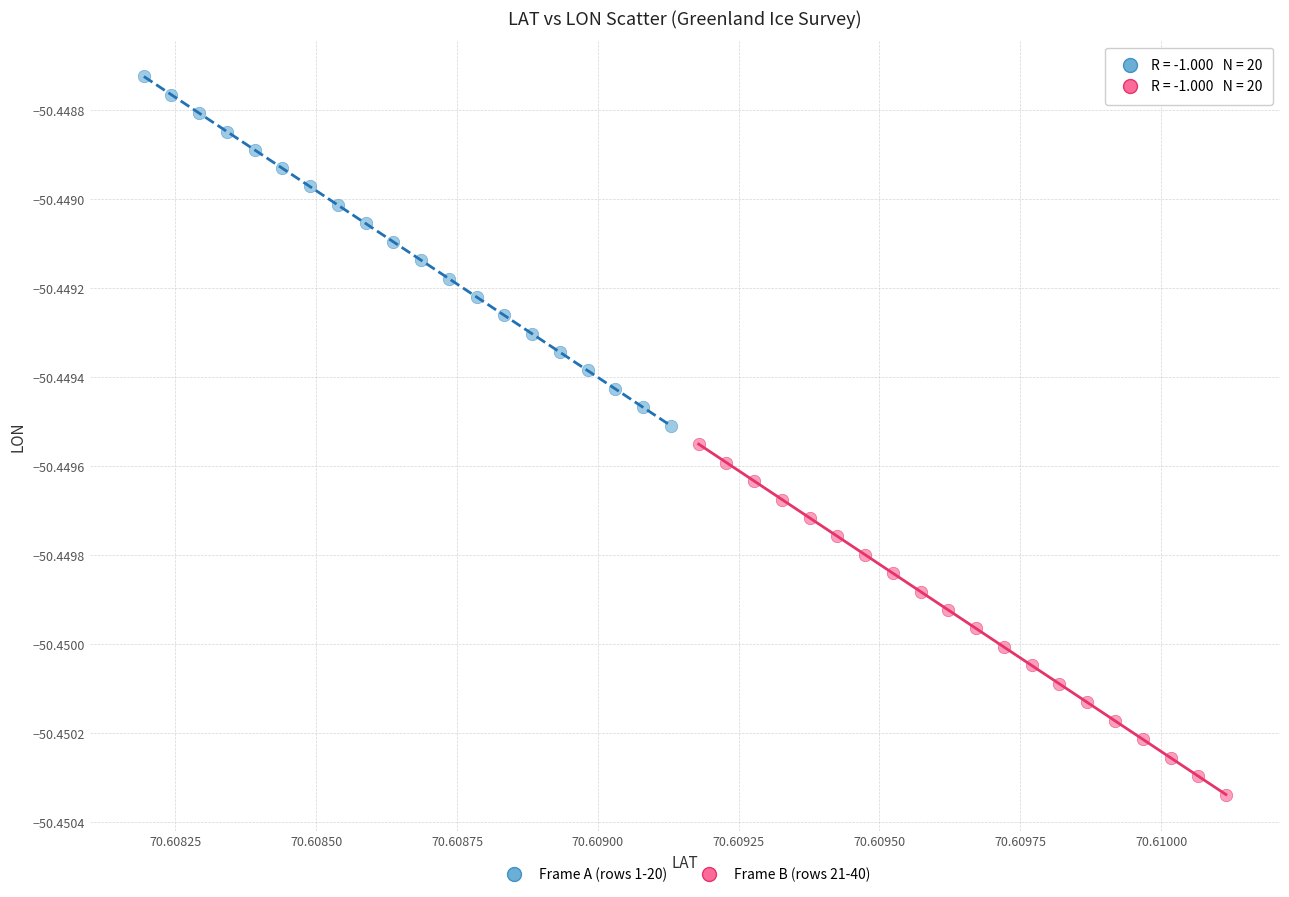

Which series contains the highest Y value?

Frame A (rows 1-20)